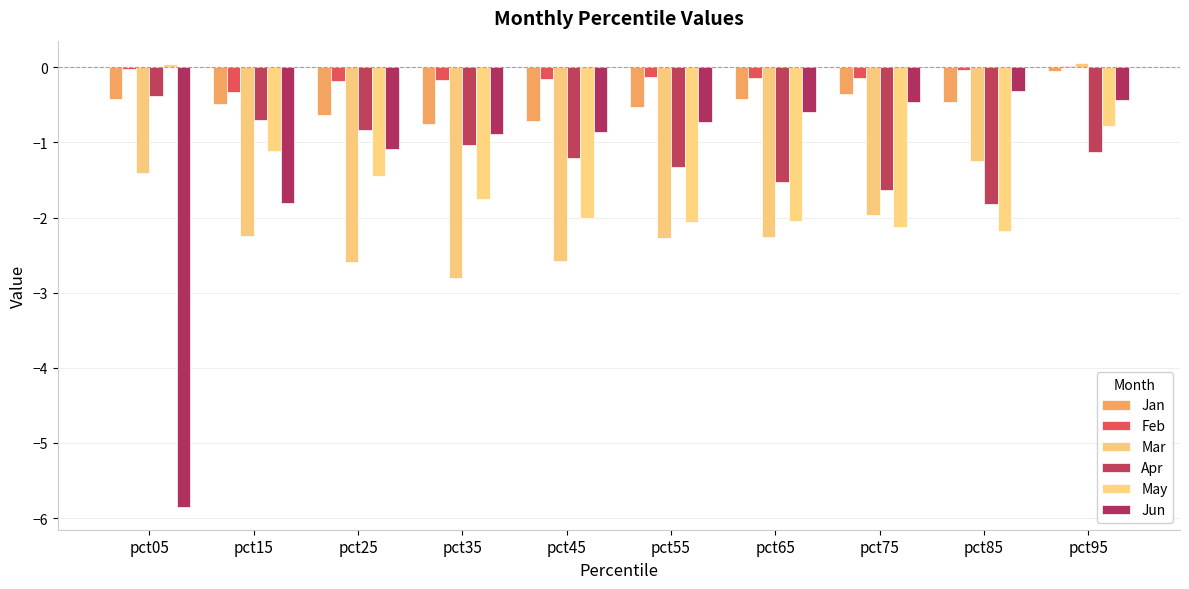

Are the bars horizontal?

No